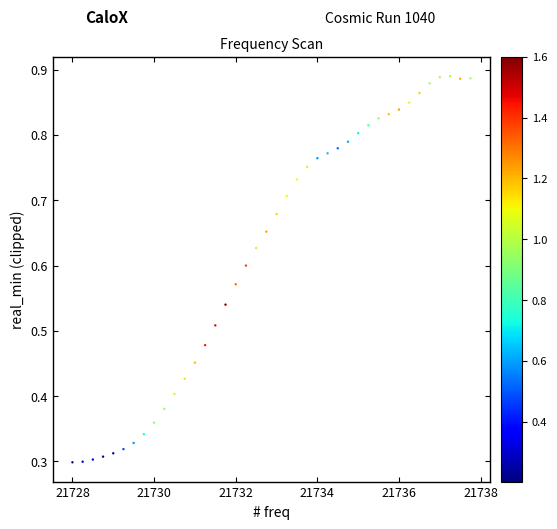

What is the range of X values (max minus min)?

9.8